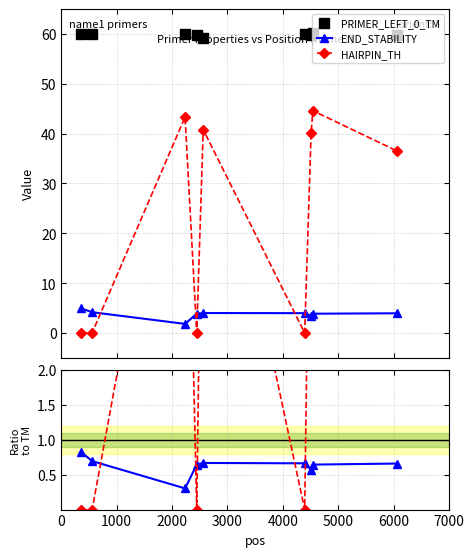

True or false: PRIMER_LEFT_0_TM has more than 0 points higher than both neighbors.

True